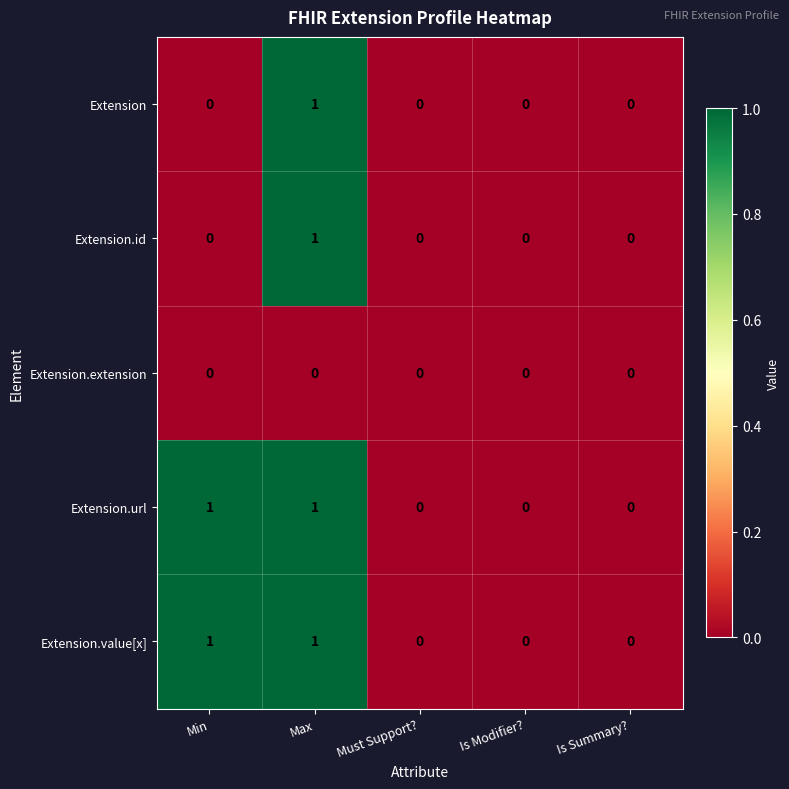

At which label does Extension.id reach its peak?

Max